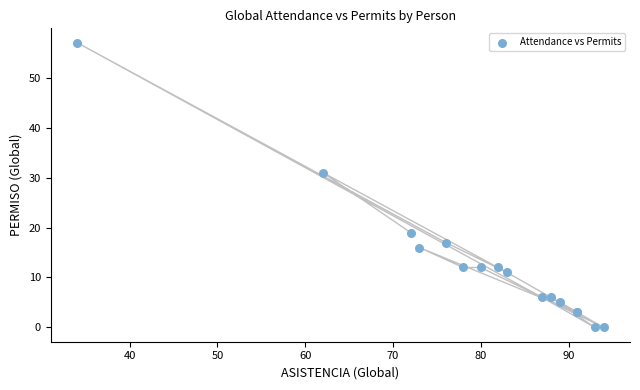

What Y value in the scatter plot is closest to 28?

31